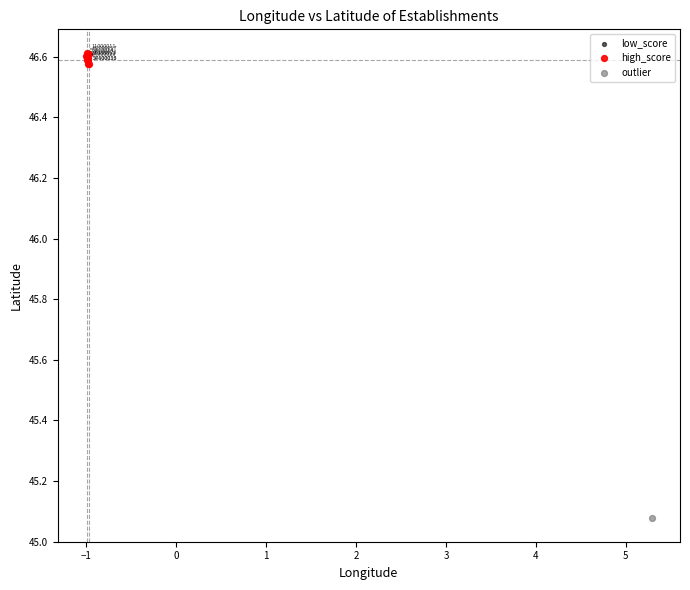

Which series reaches the minimum Y coordinate?

outlier